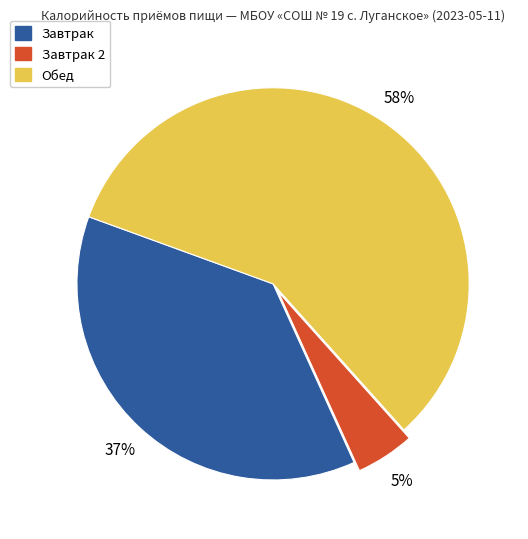

To the nearest percent, what is the difference between the largest and smallest slice percentages?

53%